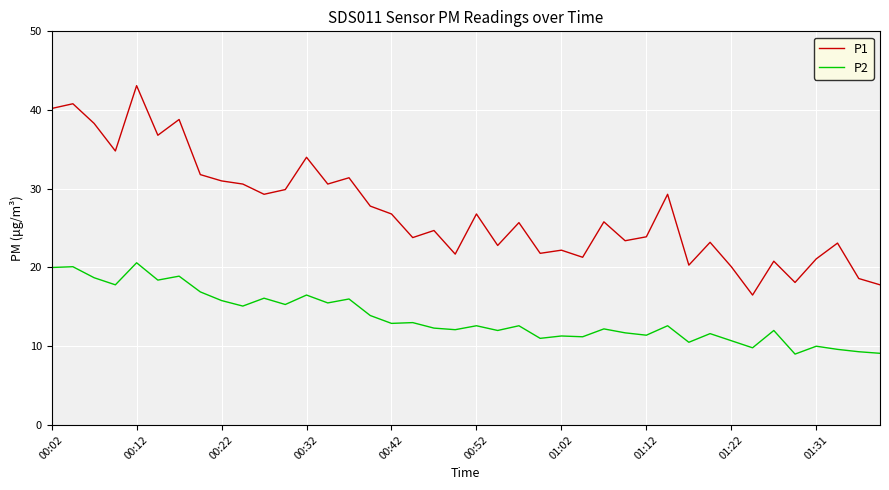

True or false: P1 and P2 intersect in this chart.

False